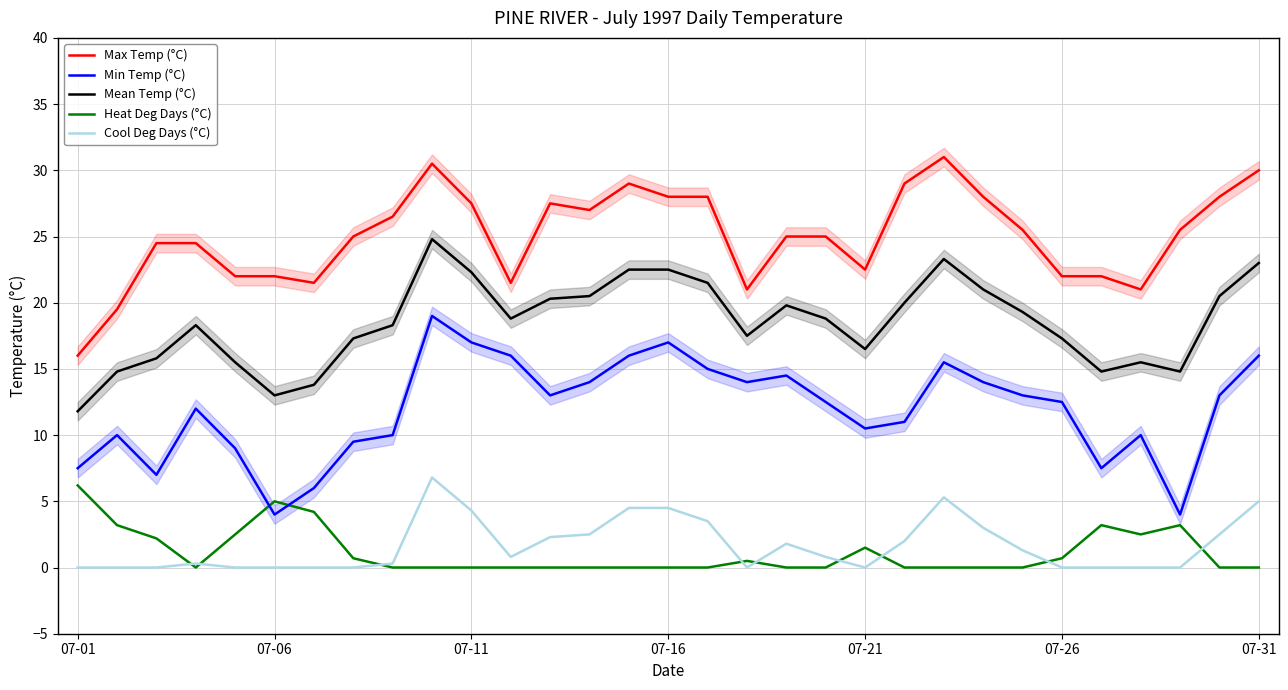

True or false: Heat Deg Days (°C) and Max Temp (°C) cross at least once.

False